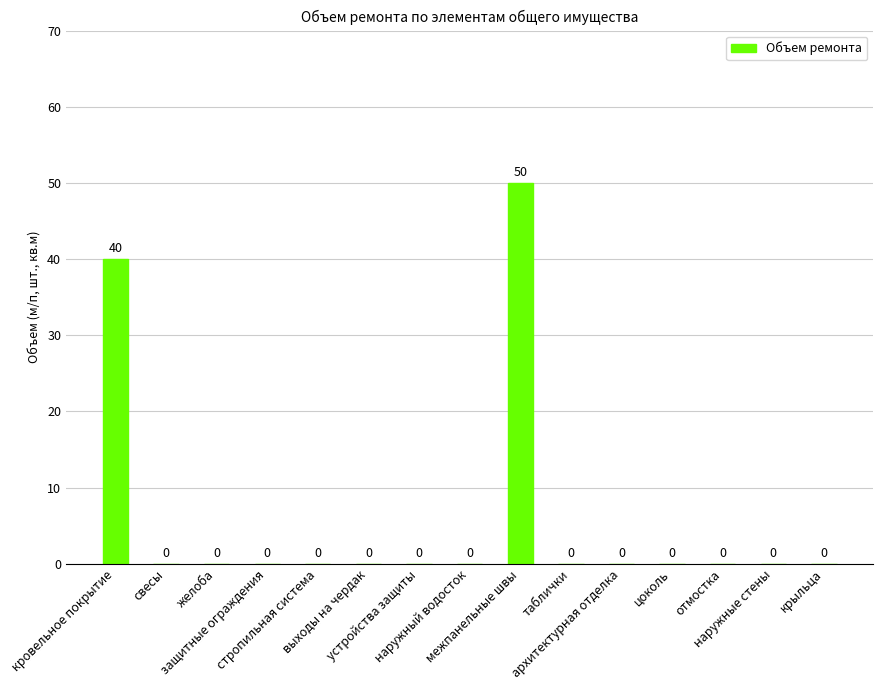

What is the sum of all values?

90